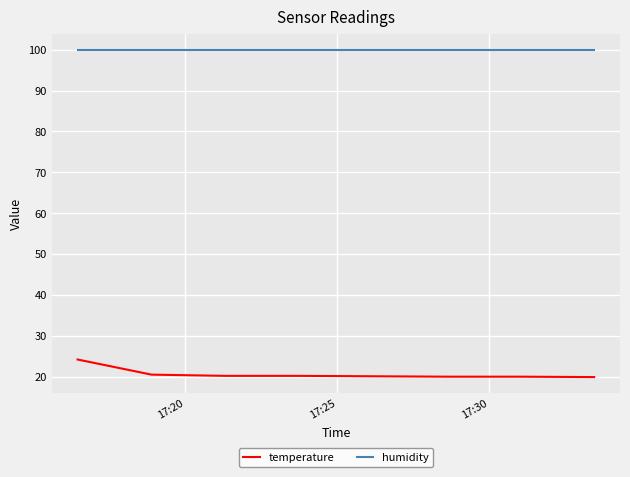

What is the smallest value displayed?

19.9